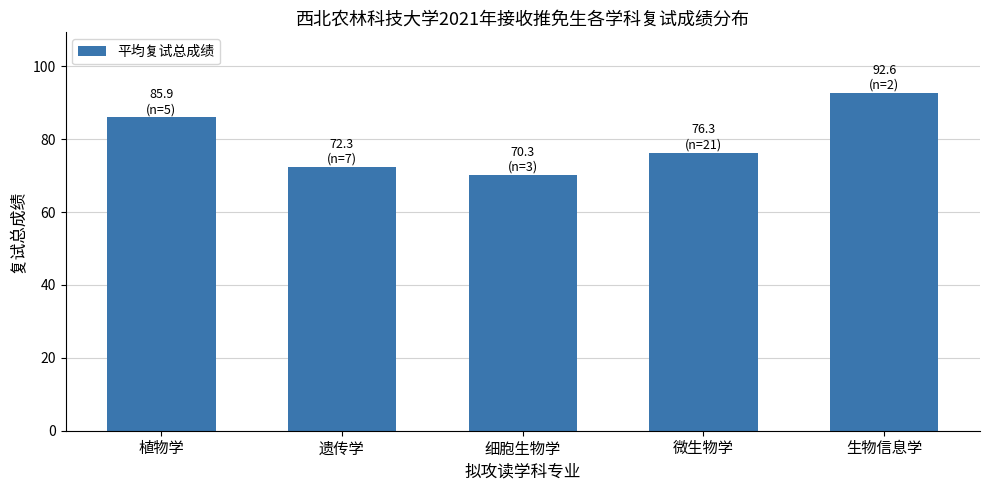

What is the smallest value displayed?

70.3